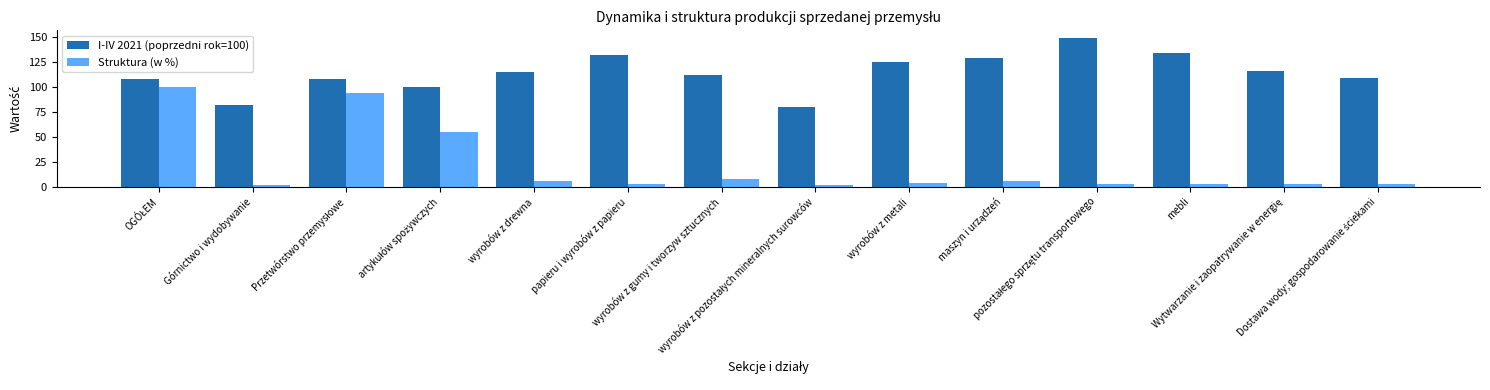

Is it true that Struktura (w %) equals 1.1 at Górnictwo i wydobywanie?

True